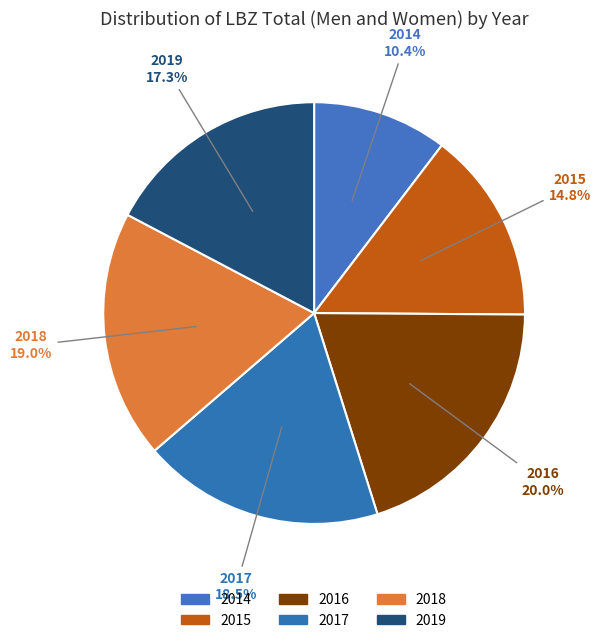

Is it true that 2016 is 32% of the pie?

False